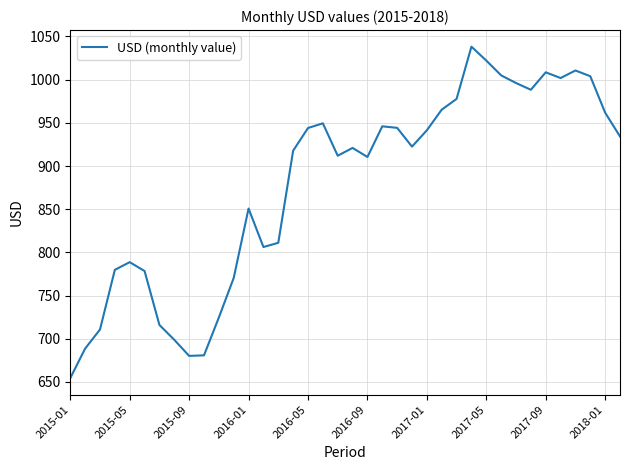

What is the maximum value shown in the chart?

1038.2